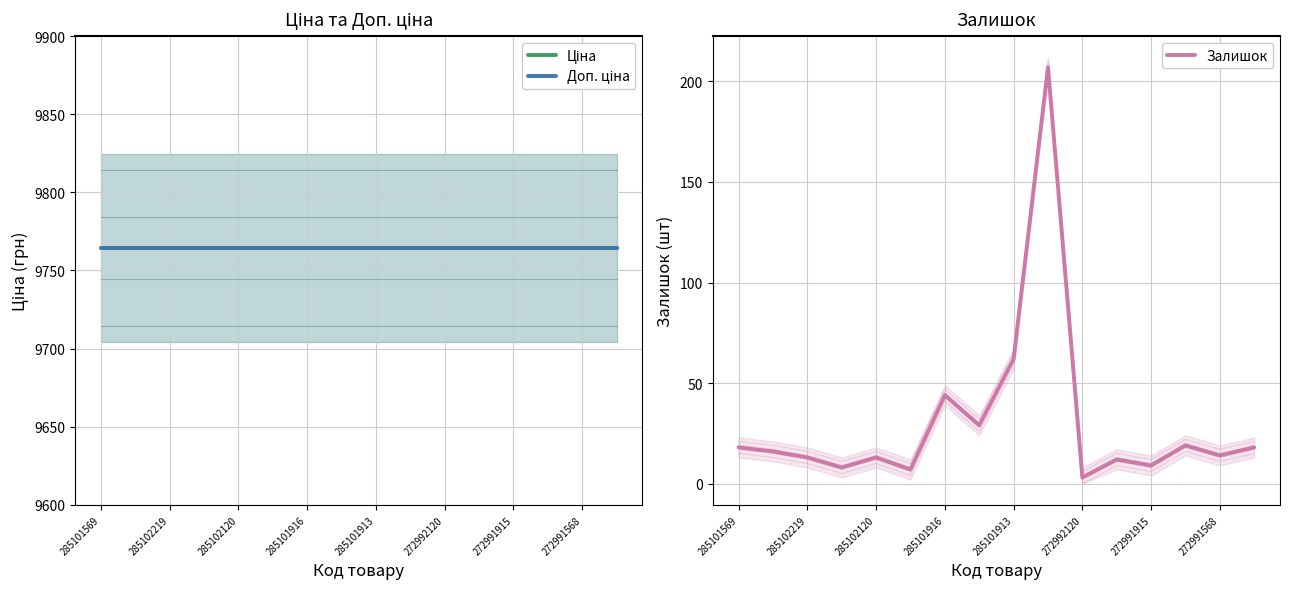

What value does the Залишок series have at 13?

19.0